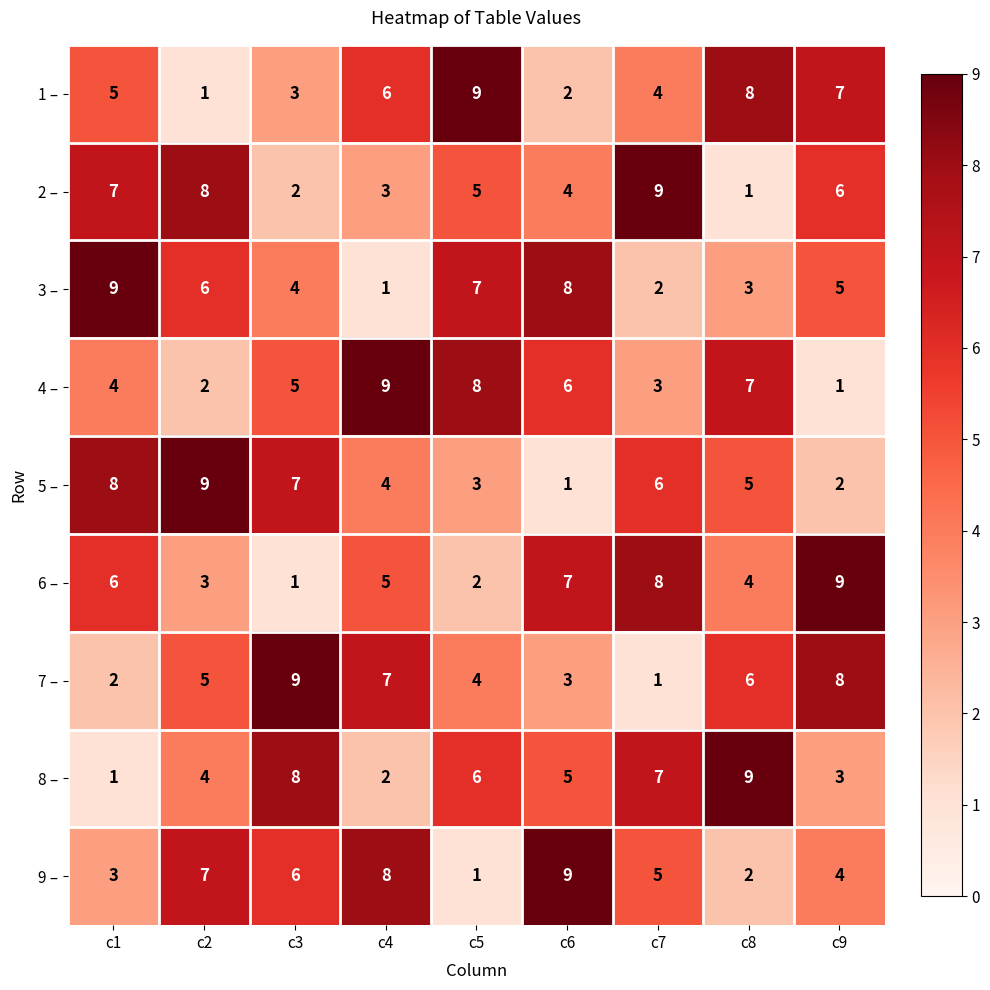

True or false: 3 – has a value of 6 at c3.

False